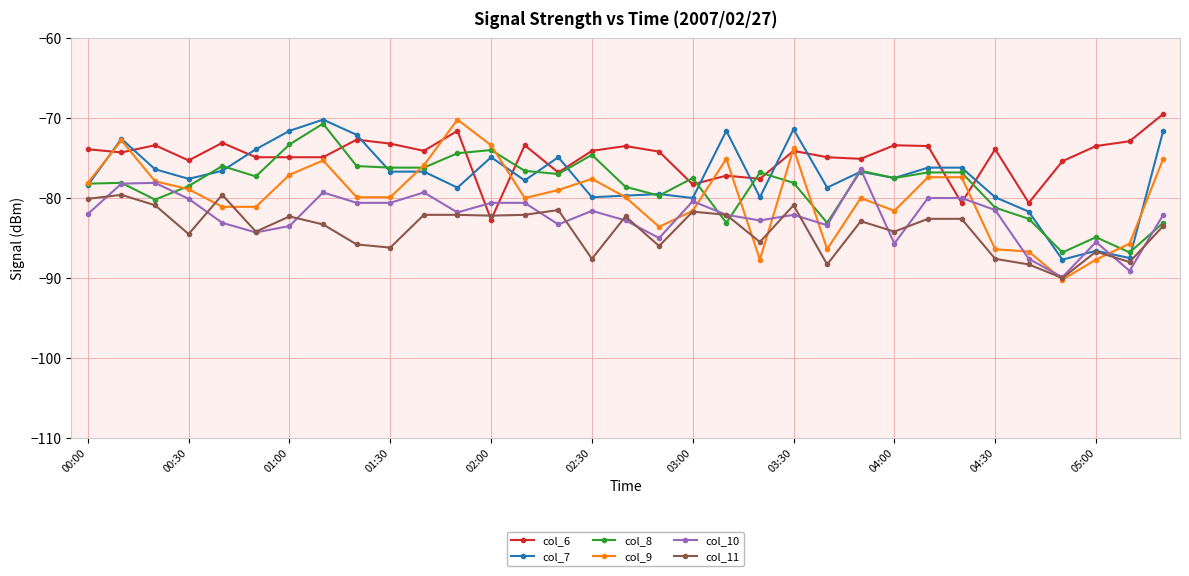

What is the minimum value shown in the chart?

-90.2